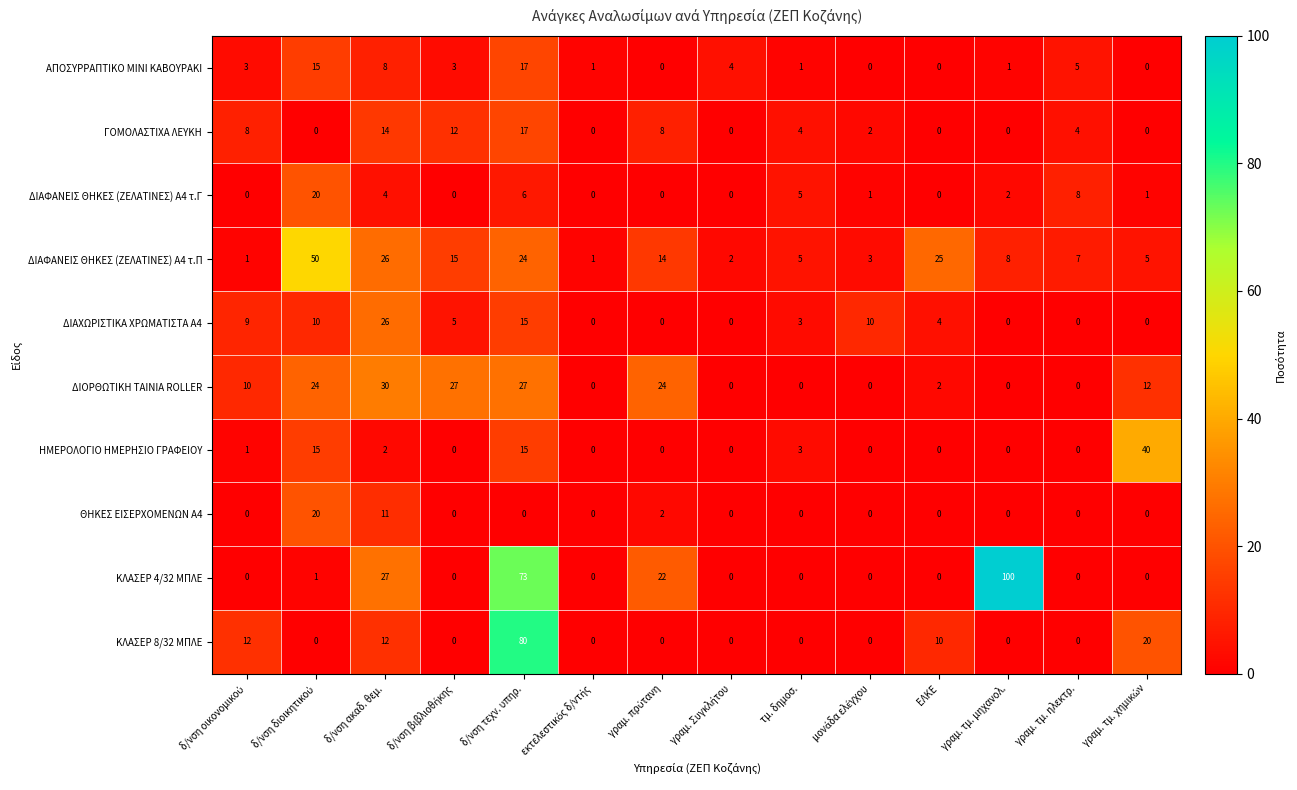

Which series has the largest range (max minus min)?

ΚΛΑΣΕΡ 4/32 ΜΠΛΕ